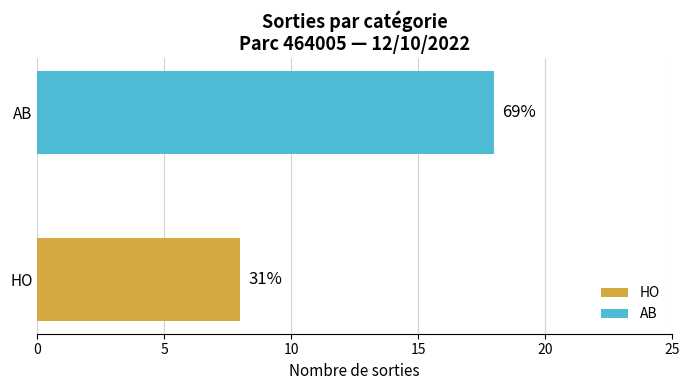

How many bars are there in total?

2